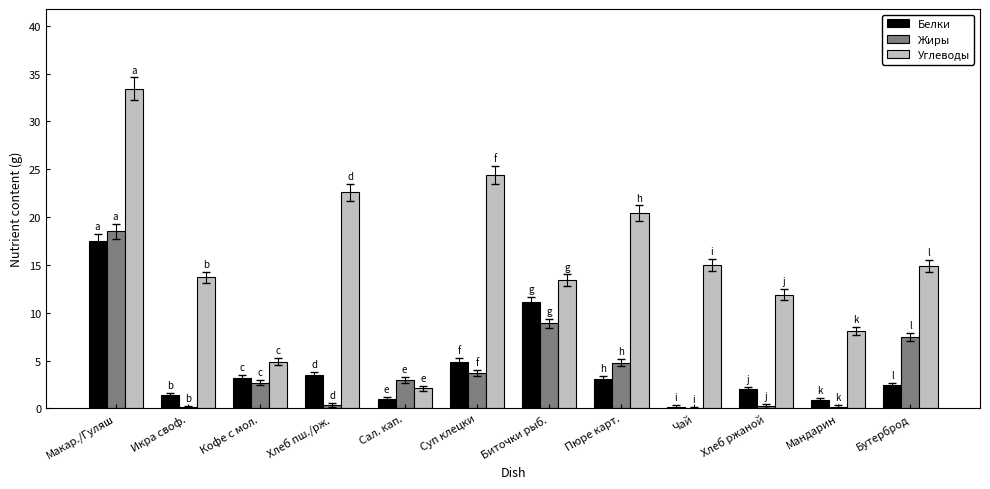

What is the sum of all Углеводы values?

184.8